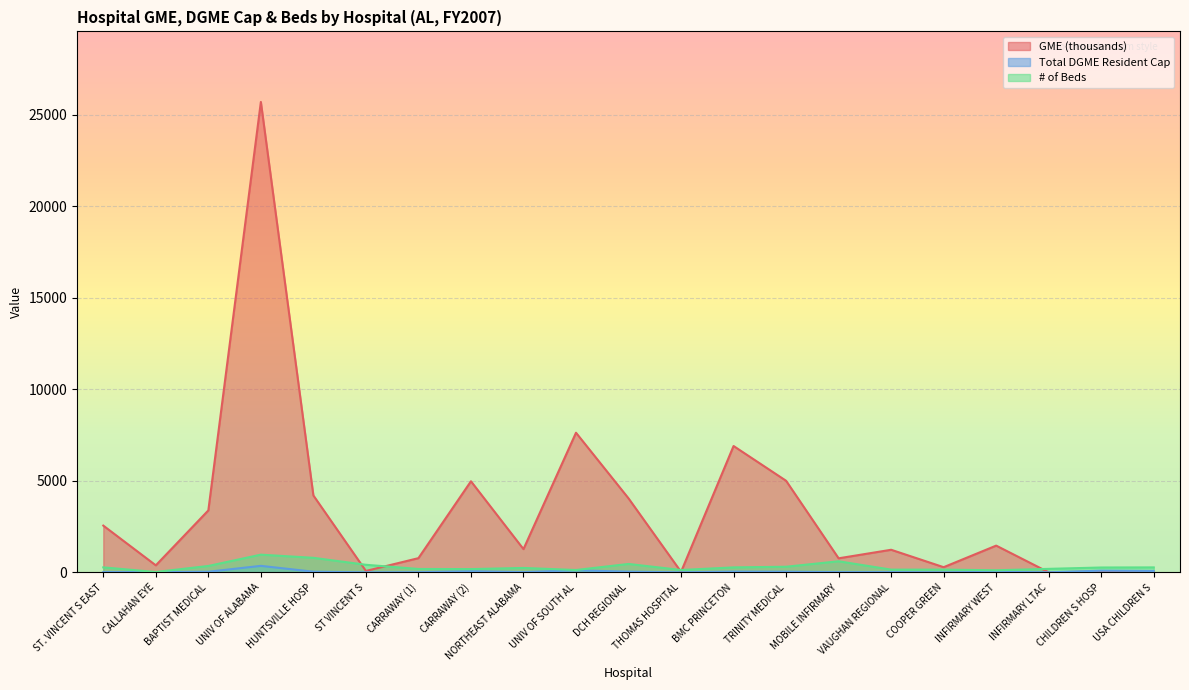

After their last crossing, which series has the higher values: GME or # of Beds?

# of Beds